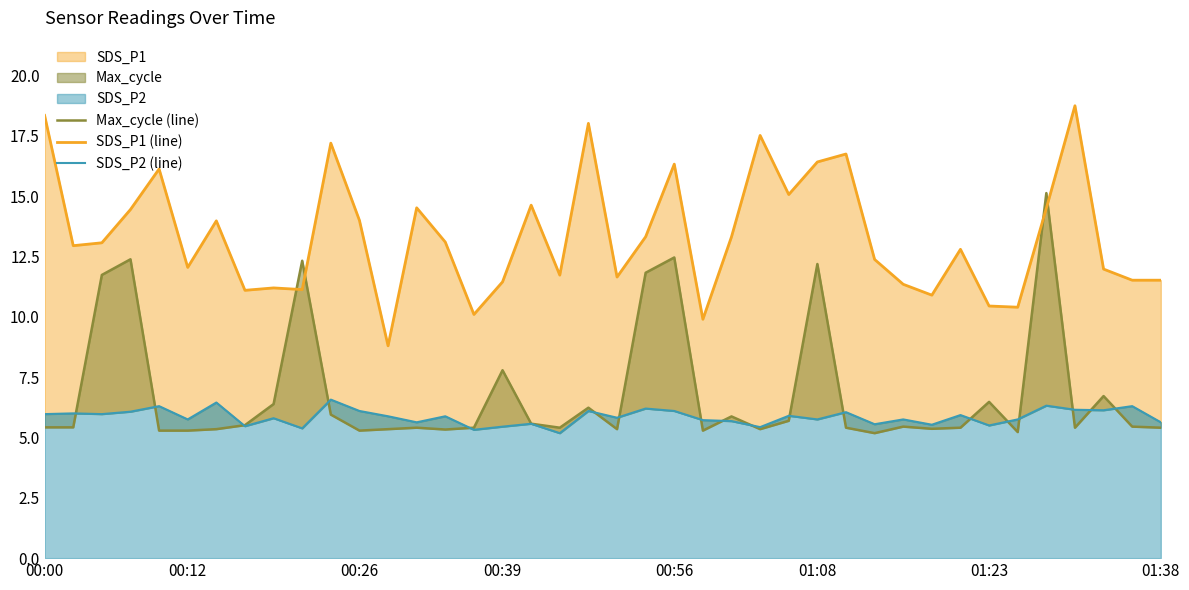

Where is SDS_P2 (line) nearest to the value 5?

18